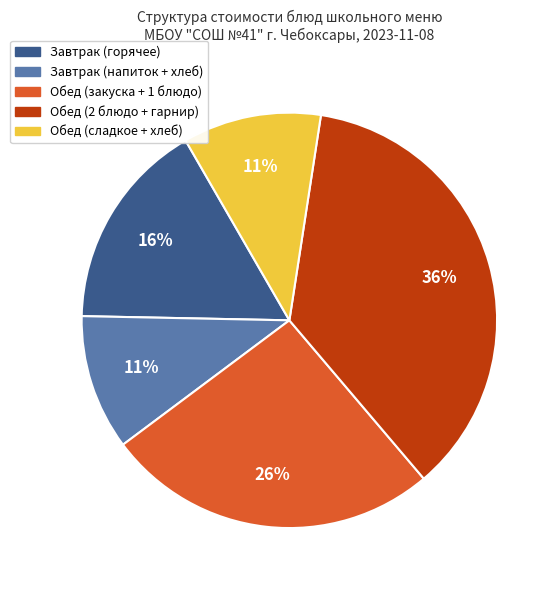

To the nearest percent, what is the average slice percentage?

20%